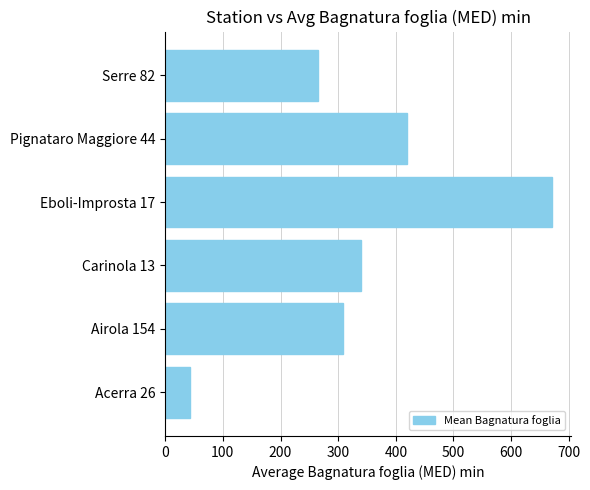

What is the ratio of the value at Eboli-Improsta 17 to the value at Pignataro Maggiore 44?

1.6